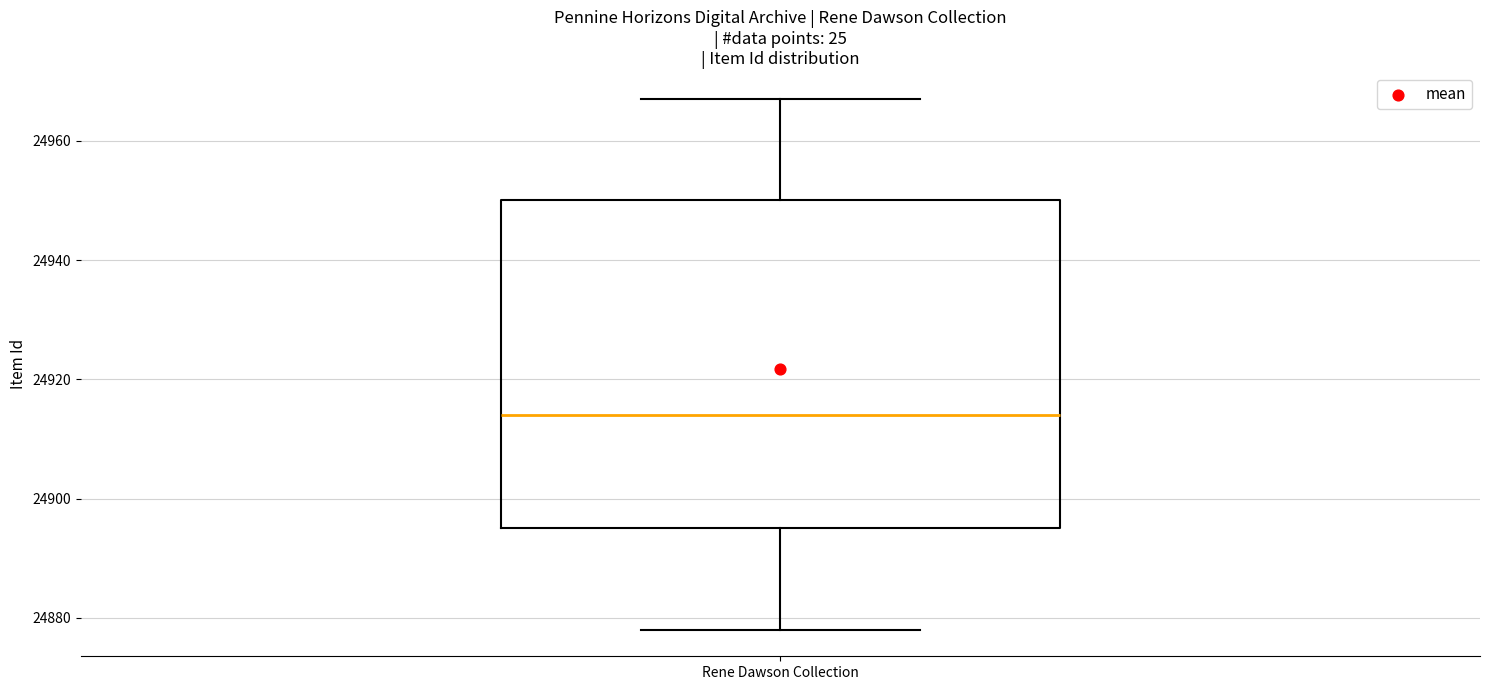

Read this box plot against the y-axis: the position of the median line, the range covered by the box, and the ends of both whiskers. The values are not printed on the chart, so give them approximately, as read against the axis.

median 24914, box 24896 to 24950, whiskers 24878 to 24968